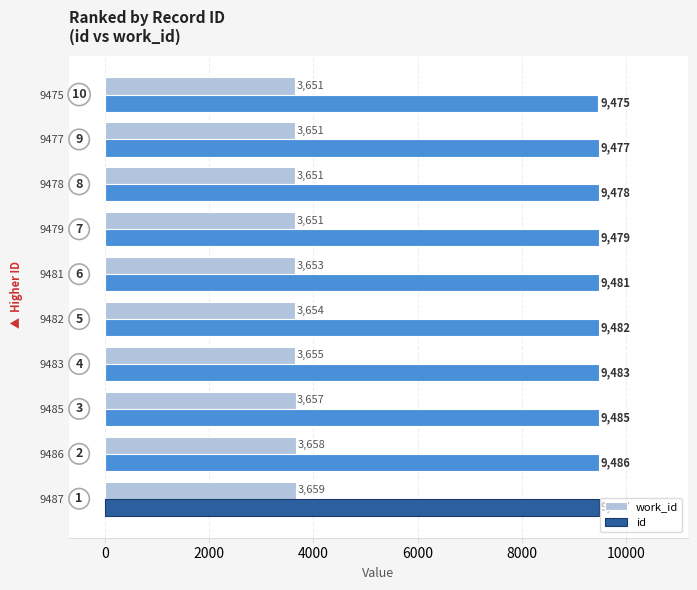

What is the minimum value for work_id?

3651